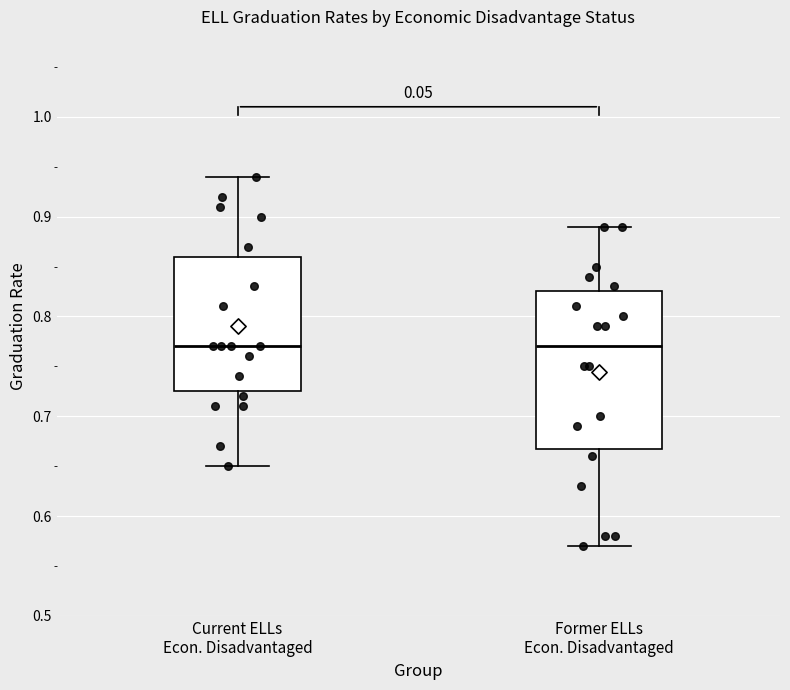

Reading left to right, transcribe this box plot: for each box, give where its median line is, the range the box spans, and where its two whiskers end, as read against the y-axis. The values are not printed on the chart, so give them approximately, as read against the axis.

Current ELLs Econ. Disadvantaged: median 0.77, box 0.73 to 0.86, whiskers 0.65 to 0.94
Former ELLs Econ. Disadvantaged: median 0.77, box 0.67 to 0.83, whiskers 0.57 to 0.89